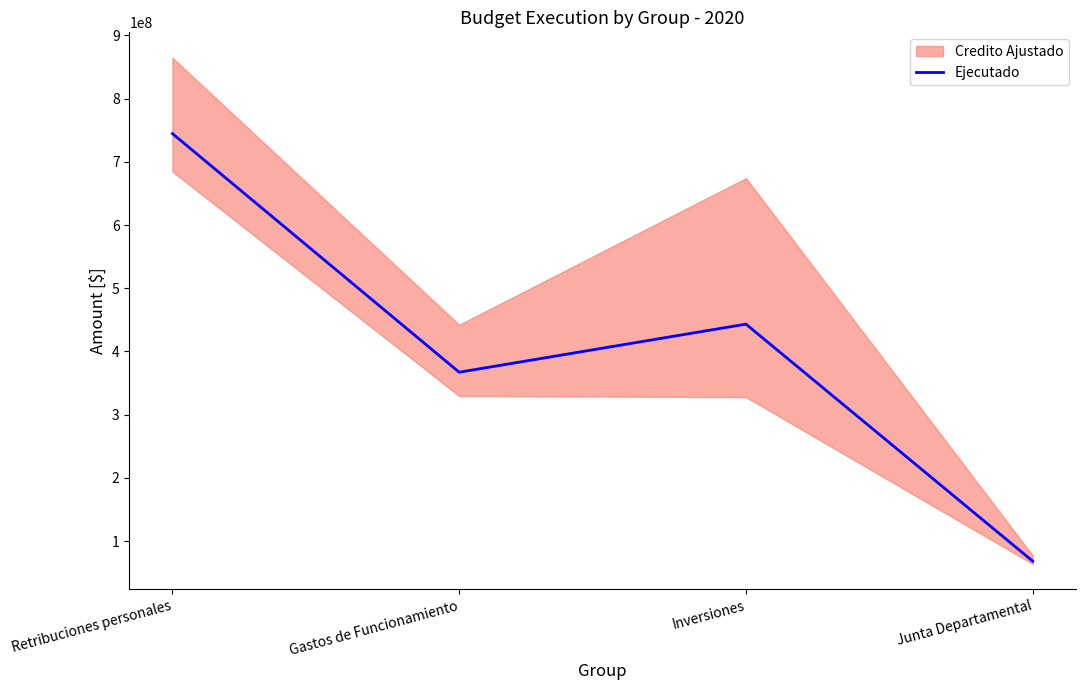

Which has a higher value, Retribuciones personales or Inversiones?

Retribuciones personales